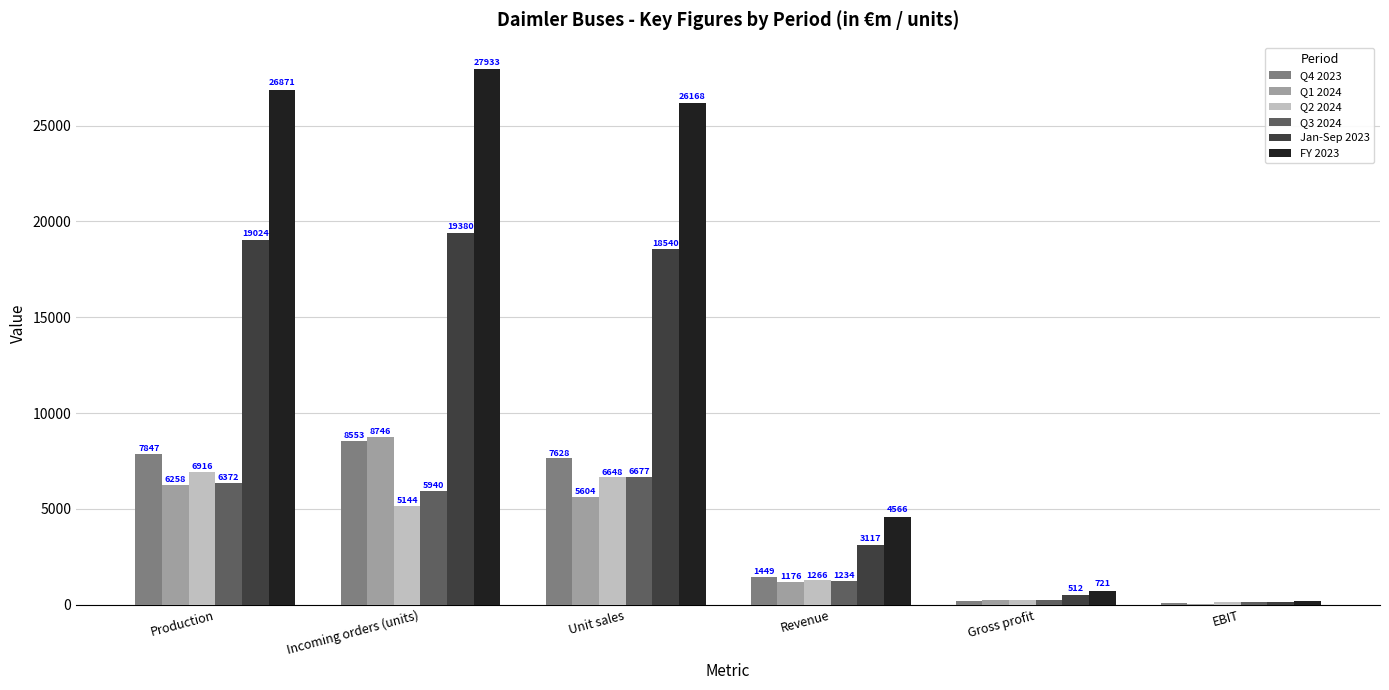

What is the total value across all series at Production?

73288